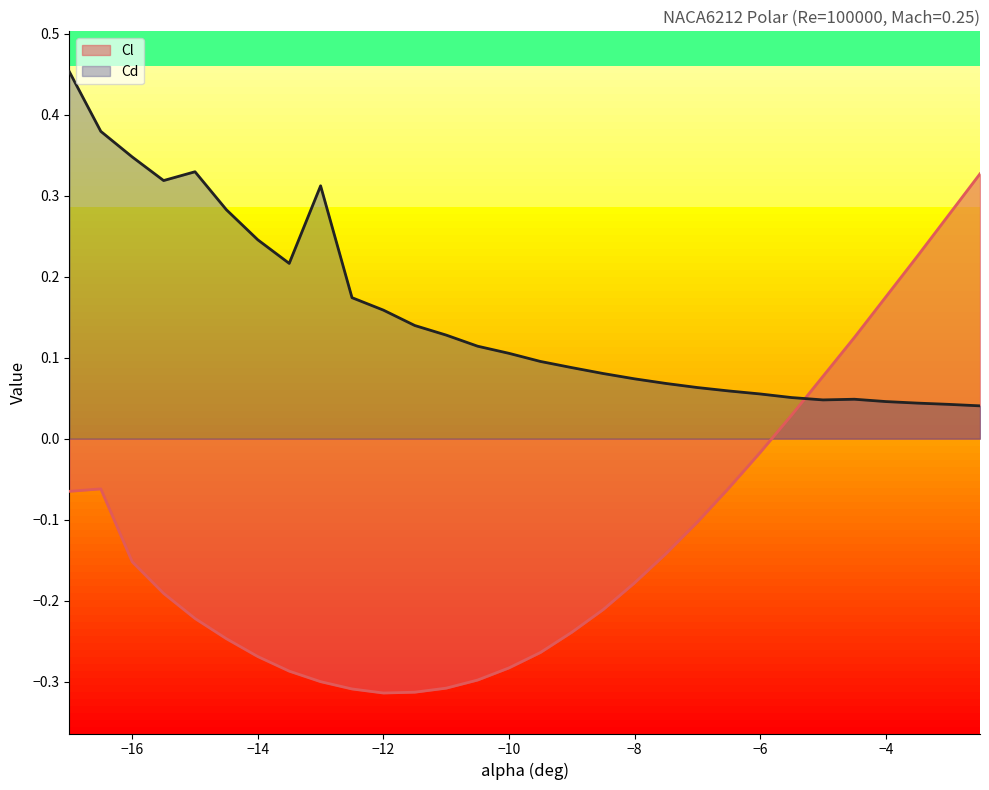

What is the highest value of the Cl series?

0.3